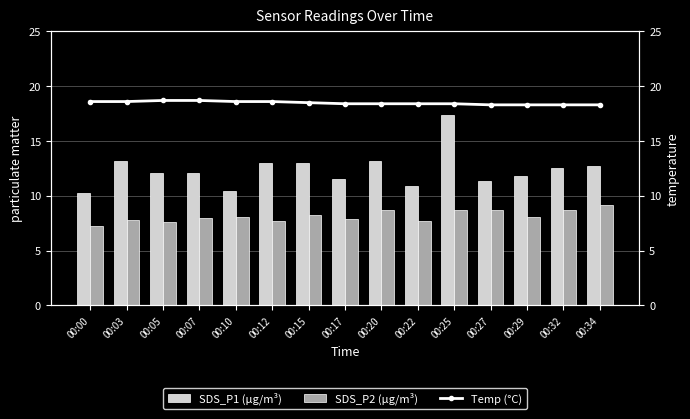

What is the average value of the SDS_P1 (µg/m³) series?

12.4